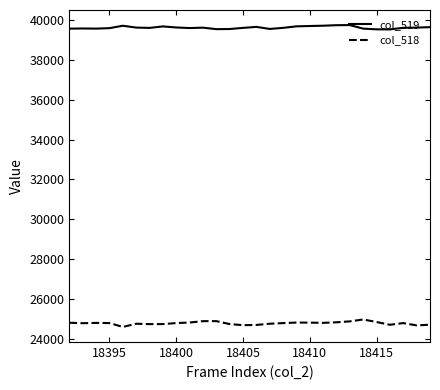

Does the chart have visible grid lines?

No